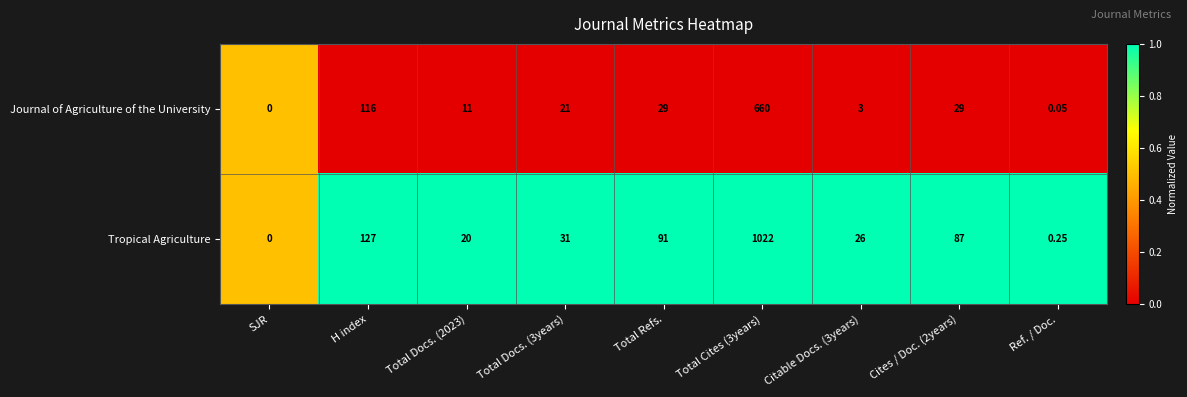

Which series has the largest total across all categories?

Tropical Agriculture